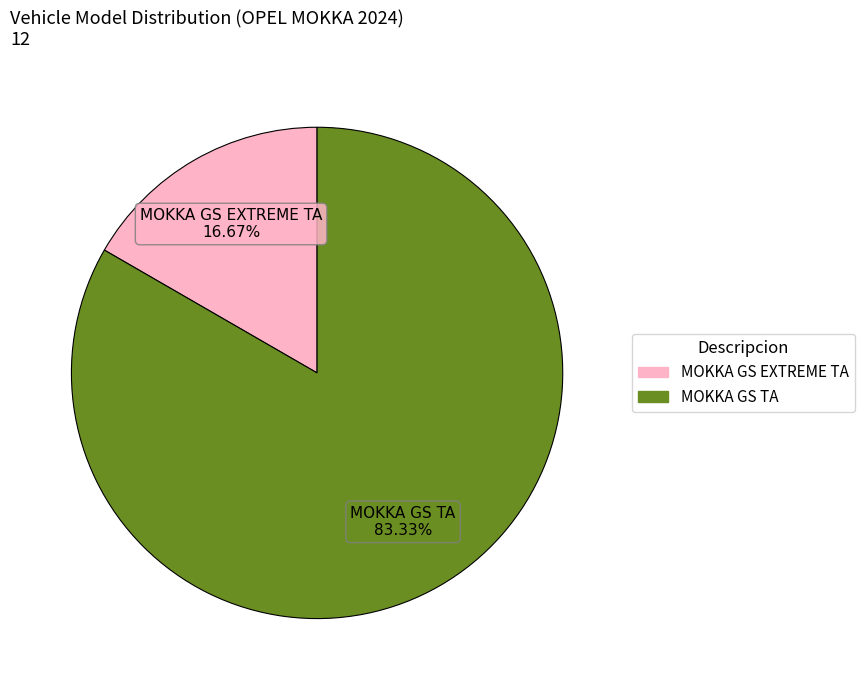

Which slice is the largest?

MOKKA GS TA